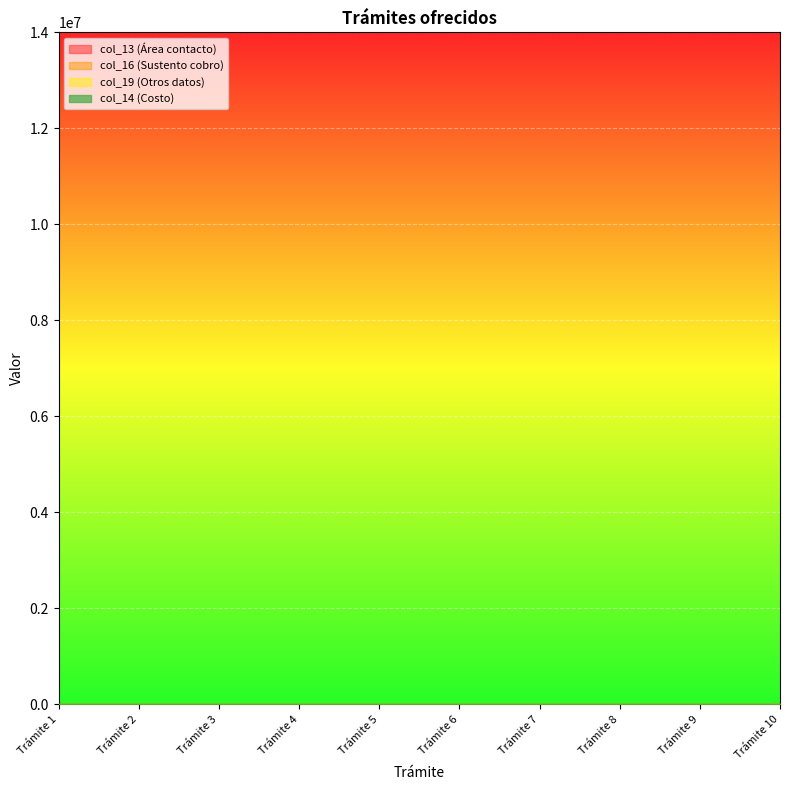

At which category is the sum across all series the highest?

Trámite 10